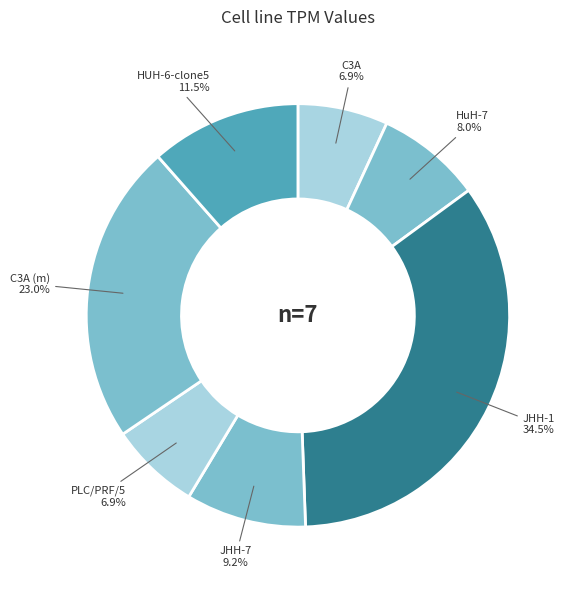

What is the largest slice in the pie chart?

JHH-1